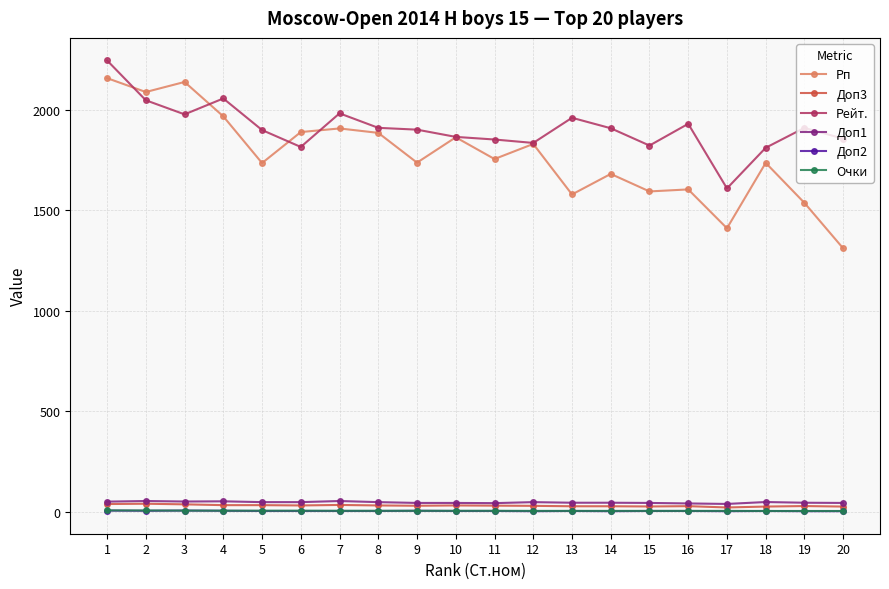

How many lines are shown in the chart?

6